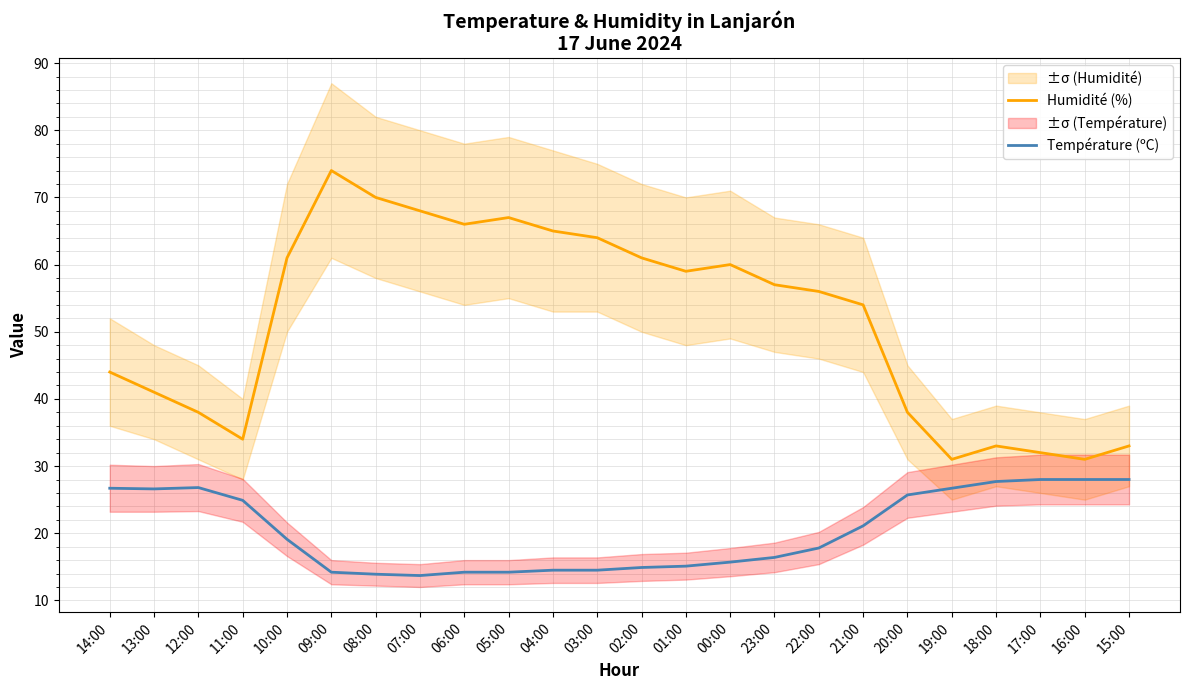

Reading left to right, what are all the values shown in this chart?

Humidité (%): 44.0	41.0	38.0	34.0	61.0	74.0	70.0	68.0	66.0	67.0	65.0	64.0	61.0	59.0	60.0	57.0	56.0	54.0	38.0	31.0	33.0	32.0	31.0	33.0
Température (ºC): 26.7	26.6	26.8	24.9	19.1	14.2	13.9	13.7	14.2	14.2	14.5	14.5	14.9	15.1	15.7	16.4	17.8	21.1	25.7	26.7	27.7	28.0	28.0	28.0